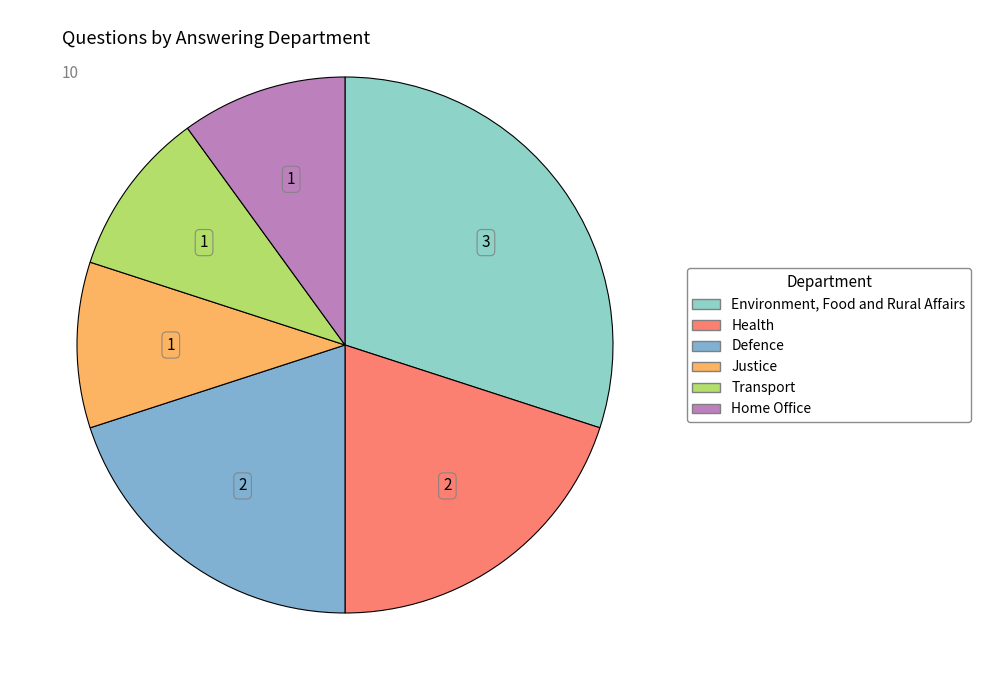

How many segments does this pie chart have?

6